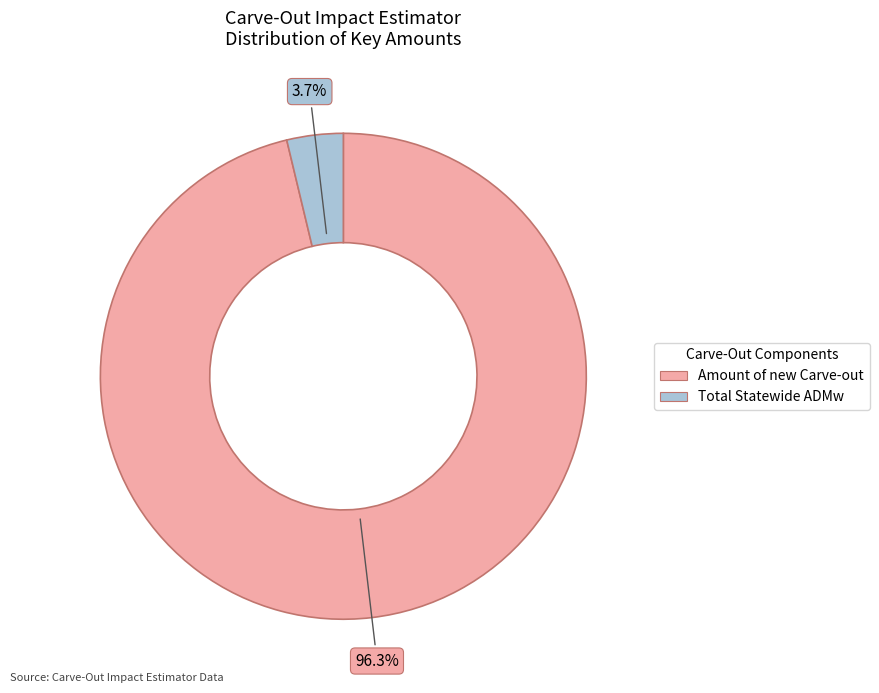

The Total Statewide ADMw slice represents 4% of the pie. True or false?

True